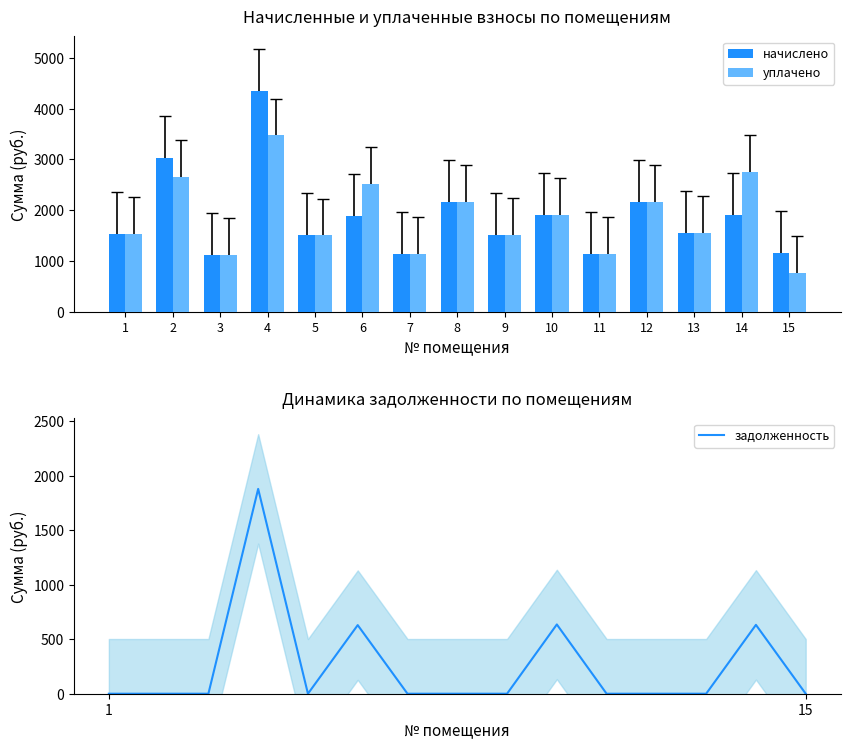

Which series changed the most between 4 and 13?

начислено